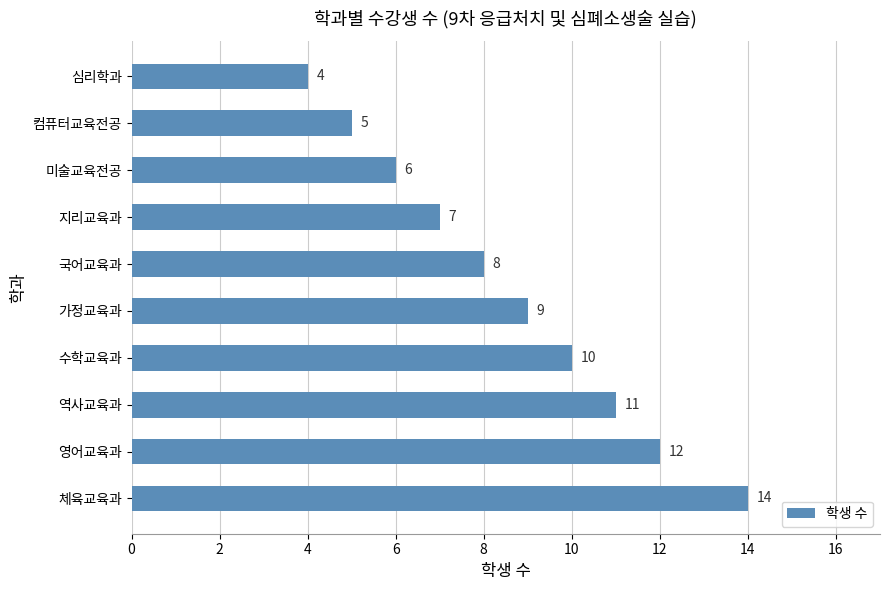

The chart shows a value of 3 at 국어교육과. True or false?

False